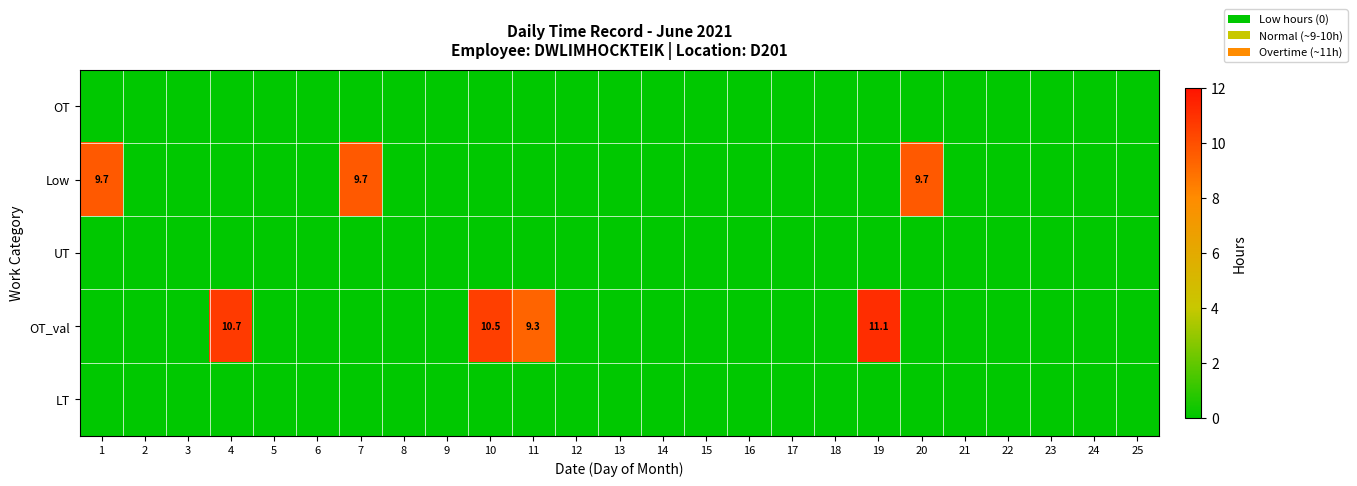

How many data points in OT_val are above 0?

4